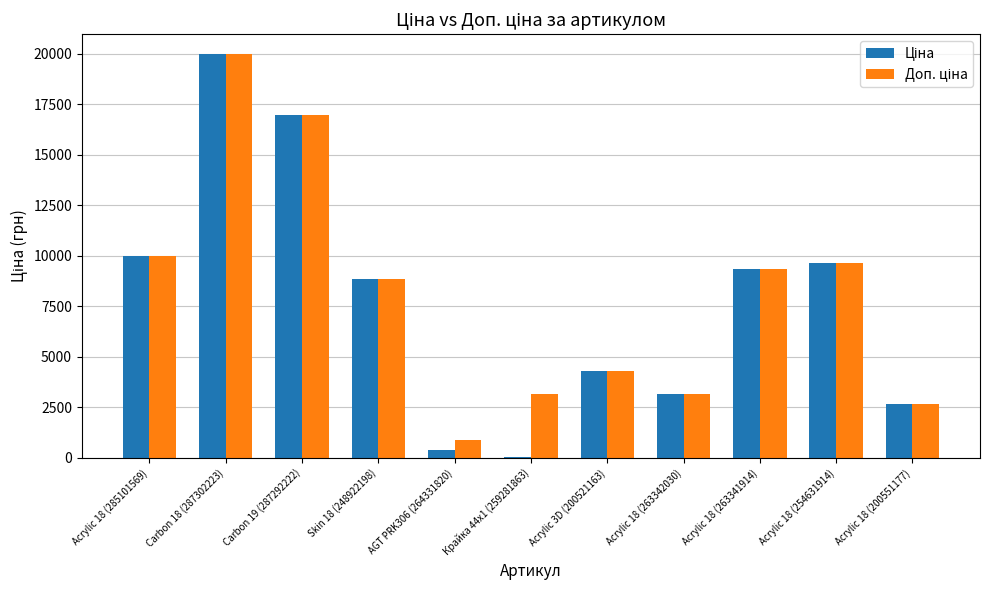

How many groups of bars are there?

11